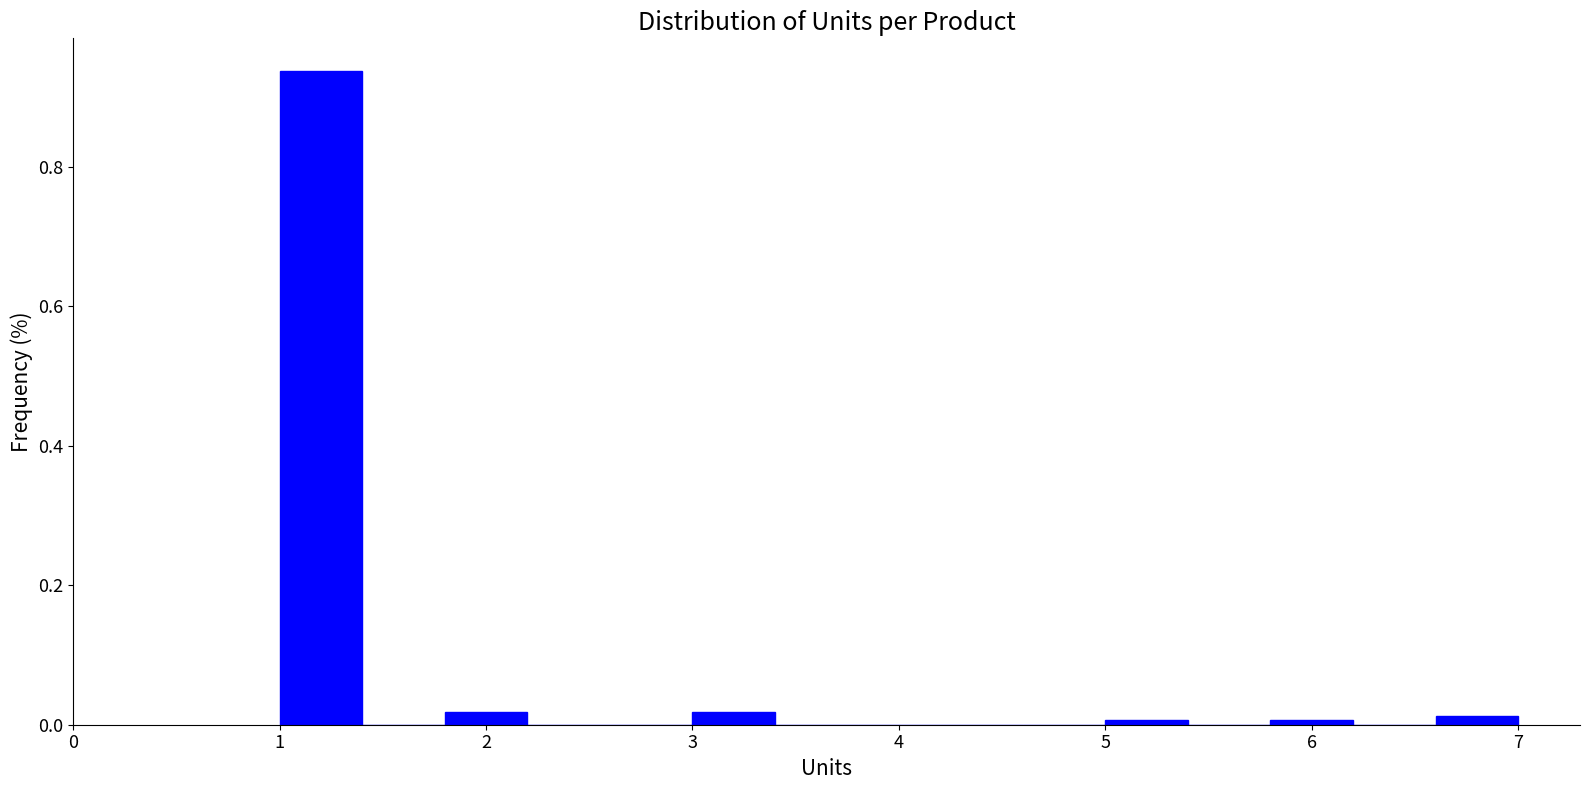

Reading left to right, transcribe this chart: for each bar, give the range it covers on the x-axis and its height. The values are not printed on the chart, so give them approximately, as read against the axis.

1.0 to 1.4: 0.94
1.4 to 1.8: 0
1.8 to 2.2: under 0.02
2.2 to 2.6: 0
2.6 to 3.0: 0
3.0 to 3.4: under 0.02
3.4 to 3.8: 0
3.8 to 4.2: 0
4.2 to 4.6: 0
4.6 to 5.0: 0
5.0 to 5.4: under 0.02
5.4 to 5.8: 0
5.8 to 6.2: under 0.02
6.2 to 6.6: 0
6.6 to 7.0: under 0.02